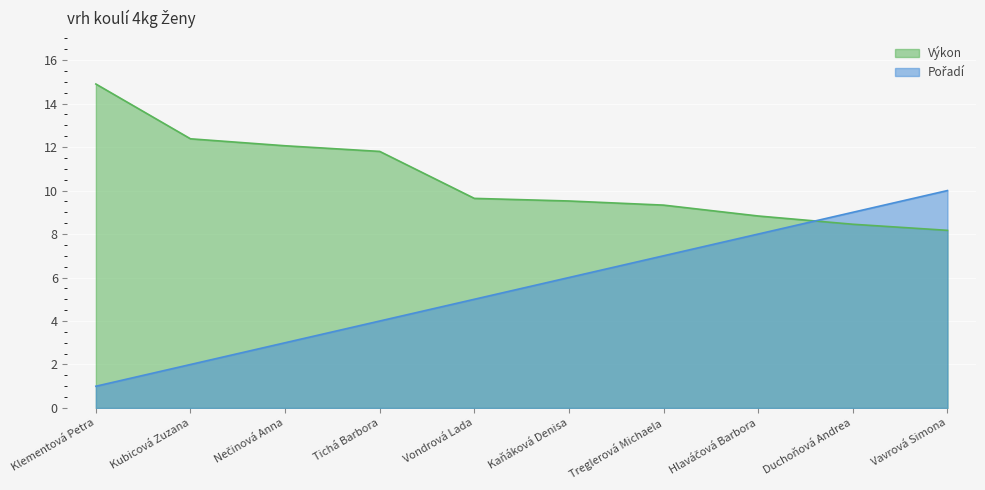

At which label does Výkon first exceed 9?

Klementová Petra